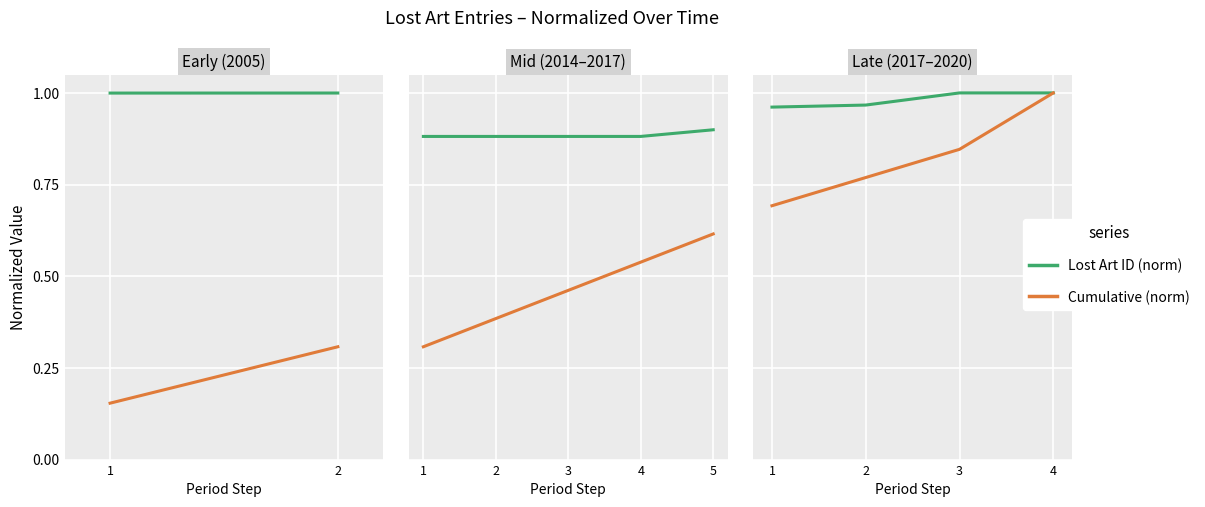

True or false: Lost Art ID (norm) and Cumulative (norm) intersect in this chart.

False